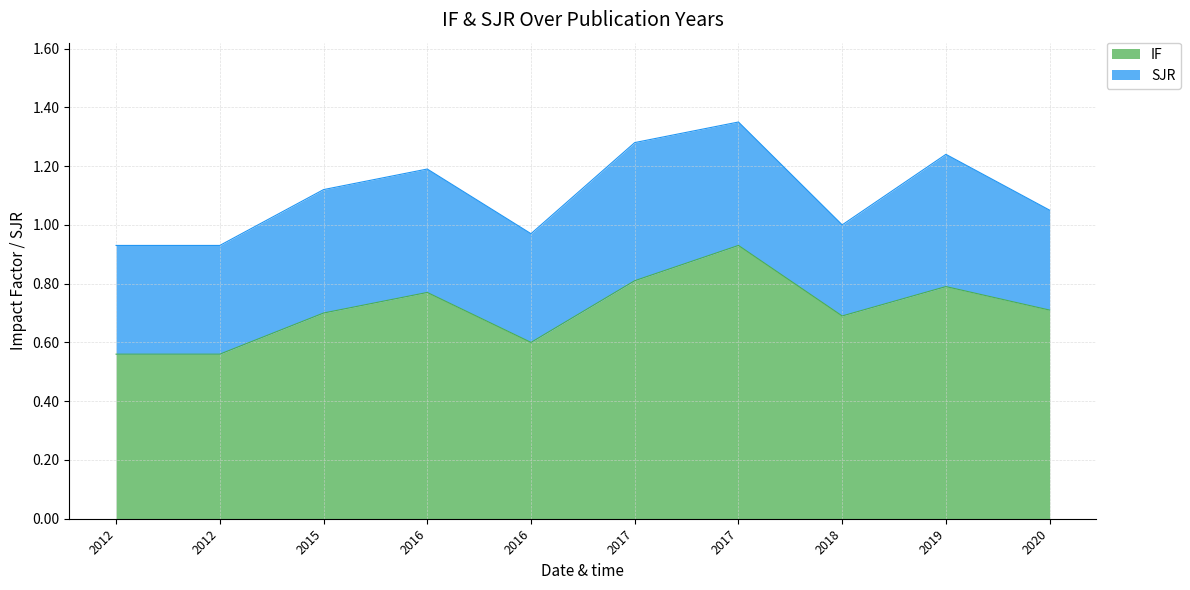

Which has a higher value, 2019 or 2018?

2019